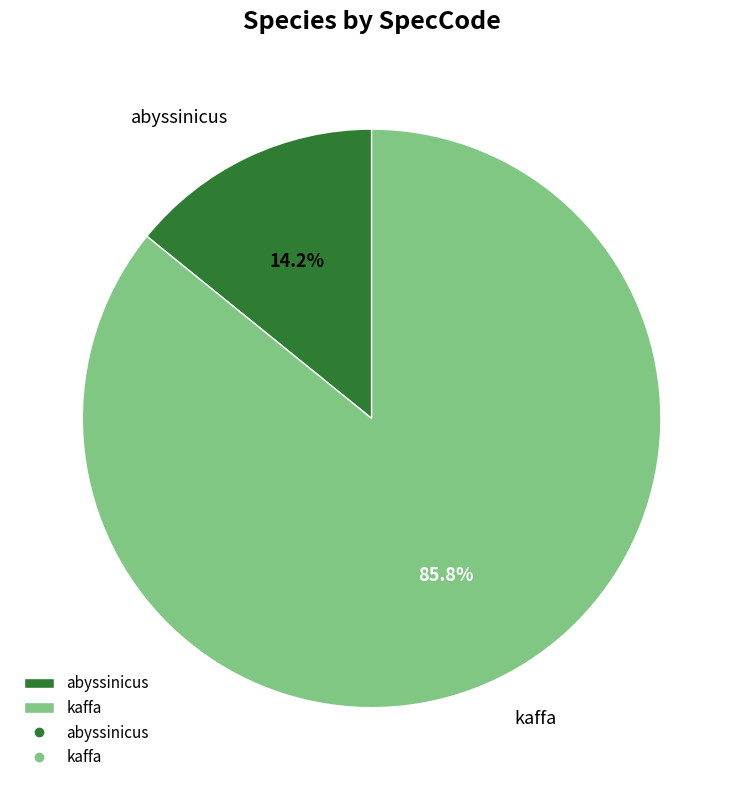

Is it true that kaffa is 95% of the pie?

False